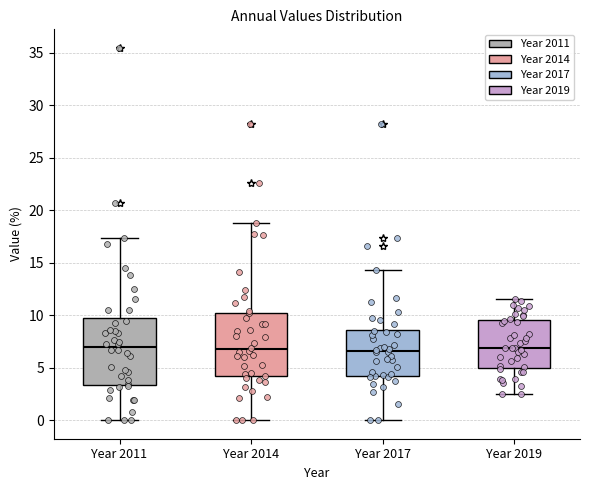

Reading left to right, transcribe this box plot: for each box, give where its median line is, the range the box spans, and where its two whiskers end, as read against the y-axis. The values are not printed on the chart, so give them approximately, as read against the axis.

Year 2011: median 7.0, box 3.5 to 9.5, whiskers 0.0 to 17.5
Year 2014: median 6.5, box 4.0 to 10.0, whiskers 0.0 to 19.0
Year 2017: median 6.5, box 4.0 to 8.5, whiskers 0.0 to 14.5
Year 2019: median 7.0, box 5.0 to 9.5, whiskers 2.5 to 11.5